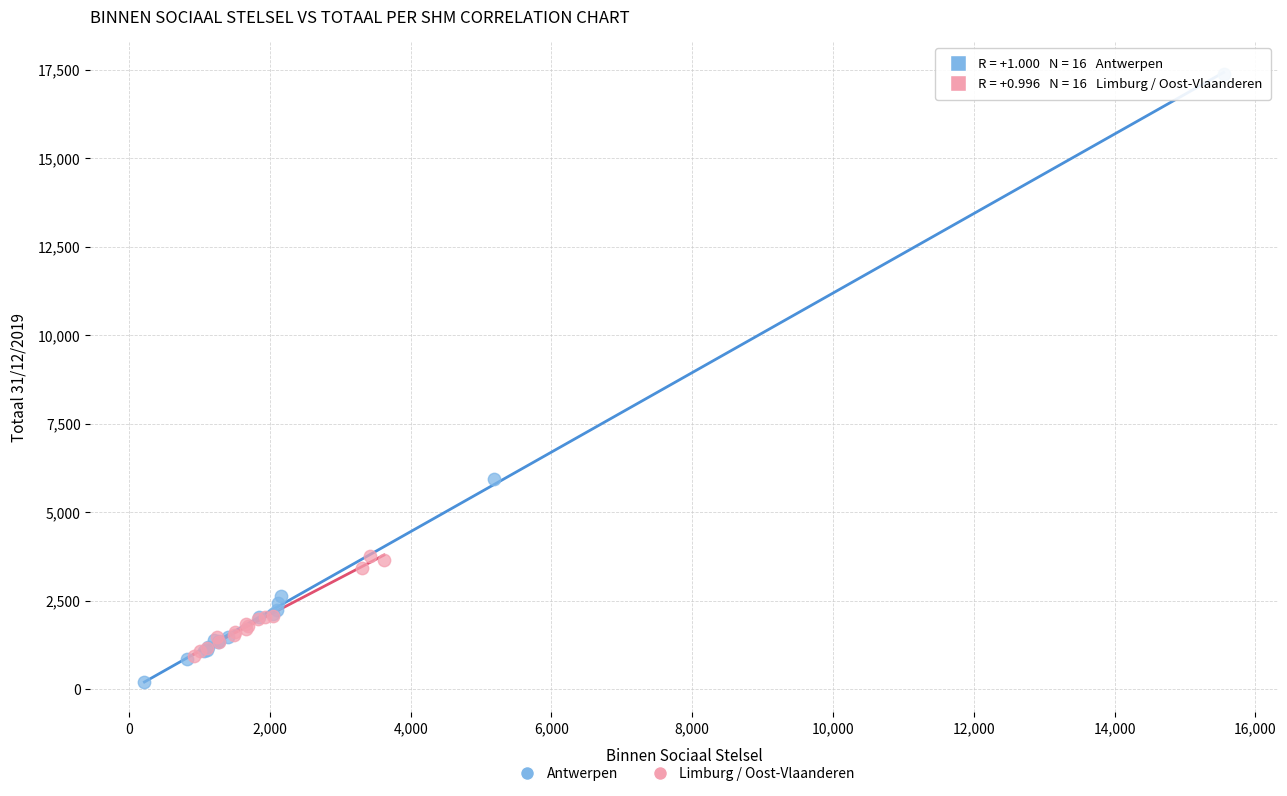

Which series contains the highest Y value?

Antwerpen